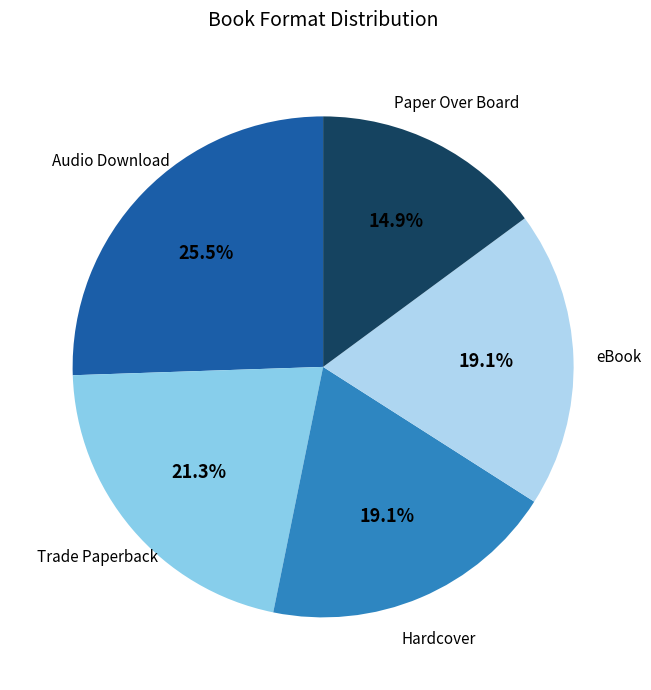

What percentage do Paper Over Board and Audio Download together represent?

40.4%